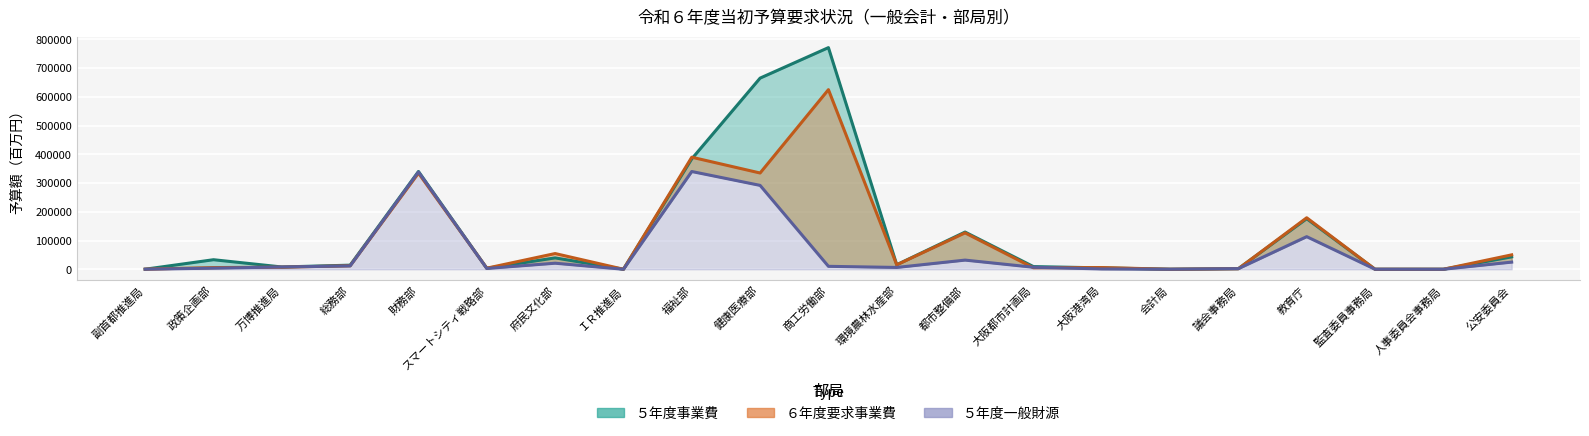

What value does the ５年度事業費 series have at 福祉部, to the nearest 50?

384250